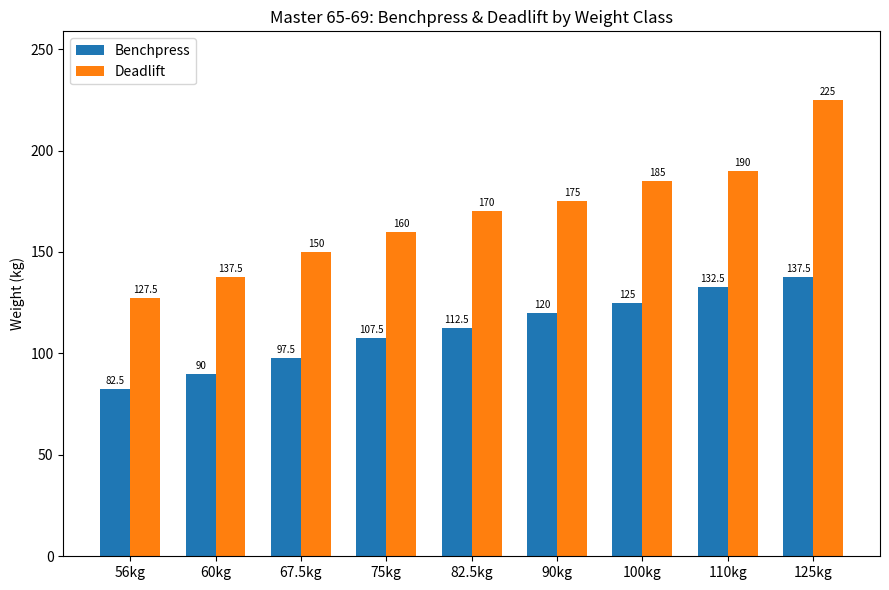

How many series are shown in this chart?

2